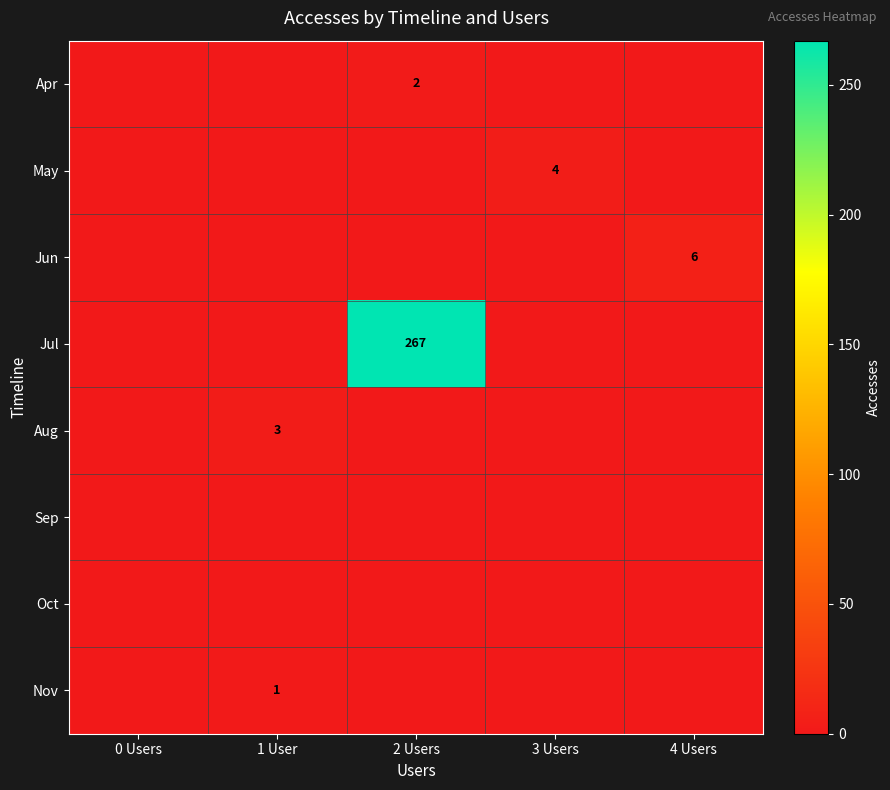

At which category is the sum across all series the highest?

2 Users